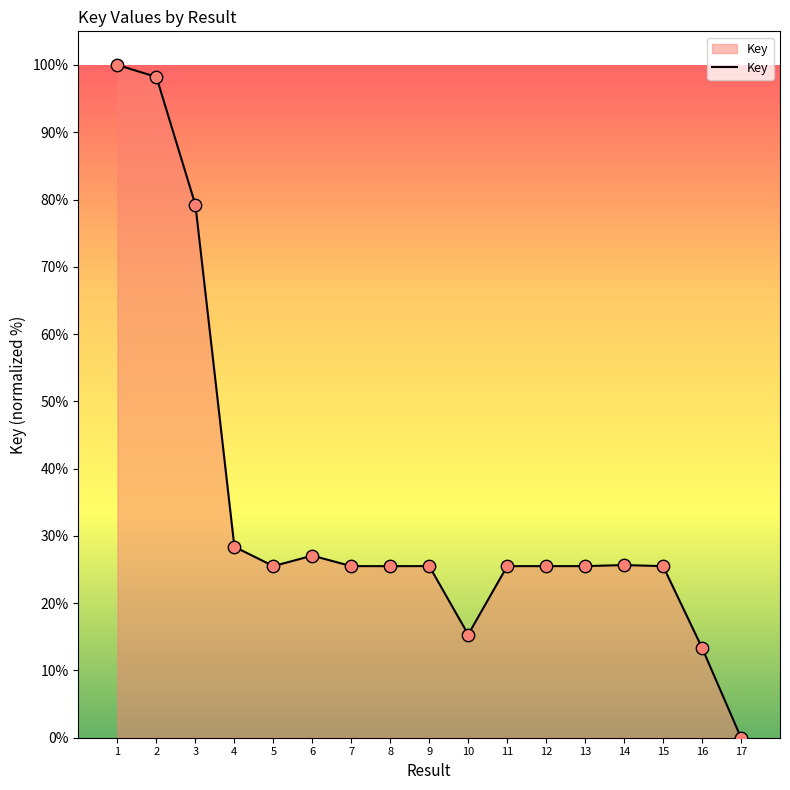

Approximately how many times larger is the value at 16 compared to 6?

0.5